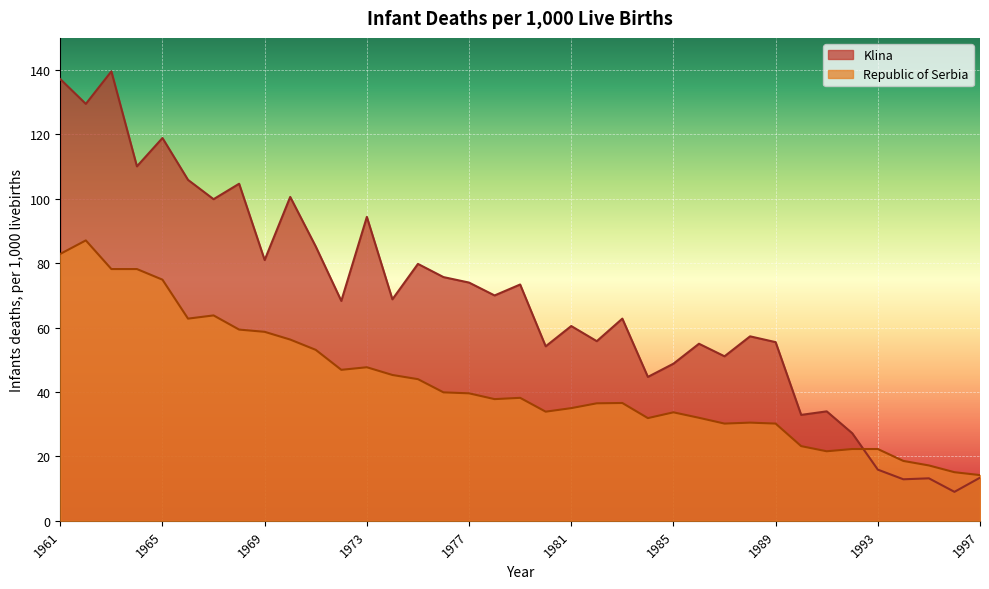

Does the chart display data point markers on the line(s)?

No